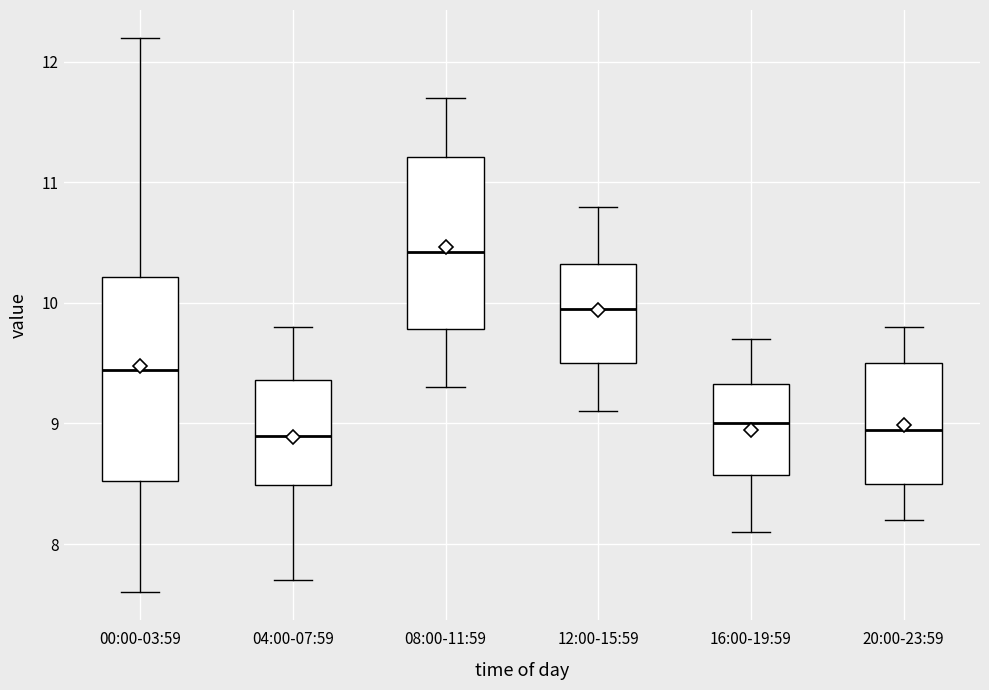

Reading left to right, read every box against the y-axis: the position of its median line, the range the box covers, and the ends of its whiskers. The values are not printed on the chart, so give them approximately, as read against the axis.

00:00-03:59: median 9.4, box 8.5 to 10.2, whiskers 7.6 to 12.2
04:00-07:59: median 8.9, box 8.5 to 9.4, whiskers 7.7 to 9.8
08:00-11:59: median 10.4, box 9.8 to 11.2, whiskers 9.3 to 11.7
12:00-15:59: median 10.0, box 9.5 to 10.3, whiskers 9.1 to 10.8
16:00-19:59: median 9.0, box 8.6 to 9.3, whiskers 8.1 to 9.7
20:00-23:59: median 9.0, box 8.5 to 9.5, whiskers 8.2 to 9.8